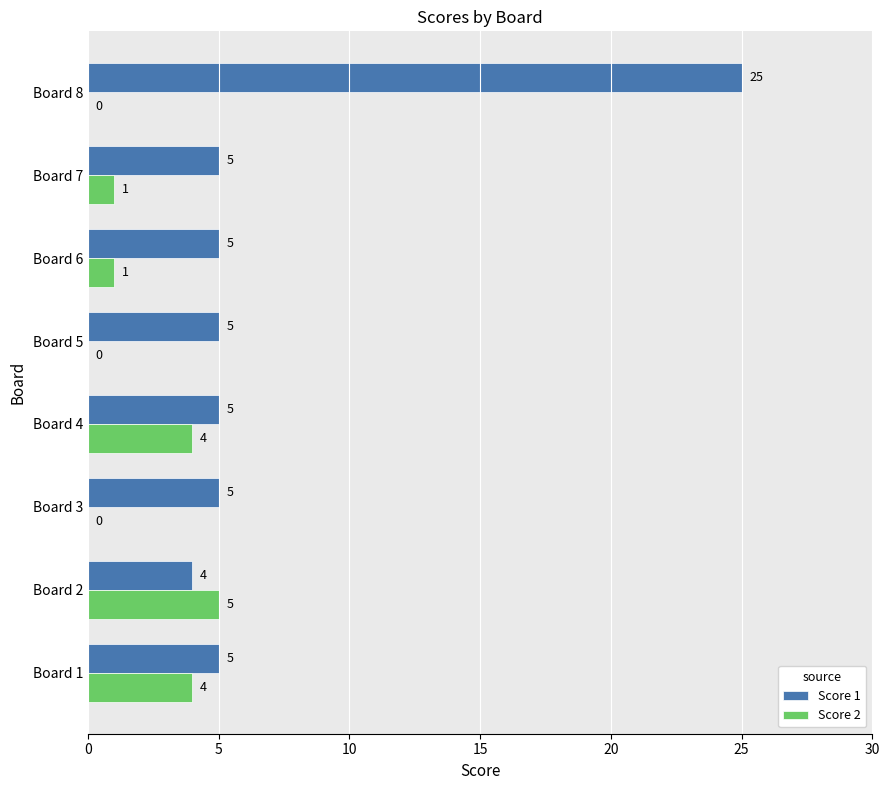

The value of Score 1 at Board 3 is 8. True or false?

False